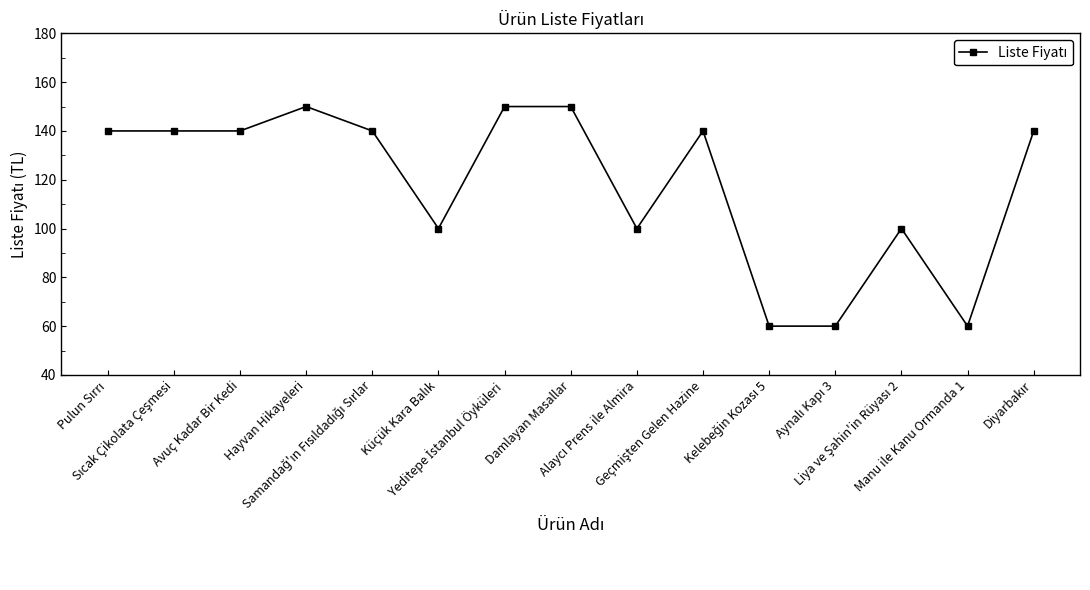

Reading left to right, what are all the values shown in this chart?

140	140	140	150	140	100	150	150	100	140	60	60	100	60	140